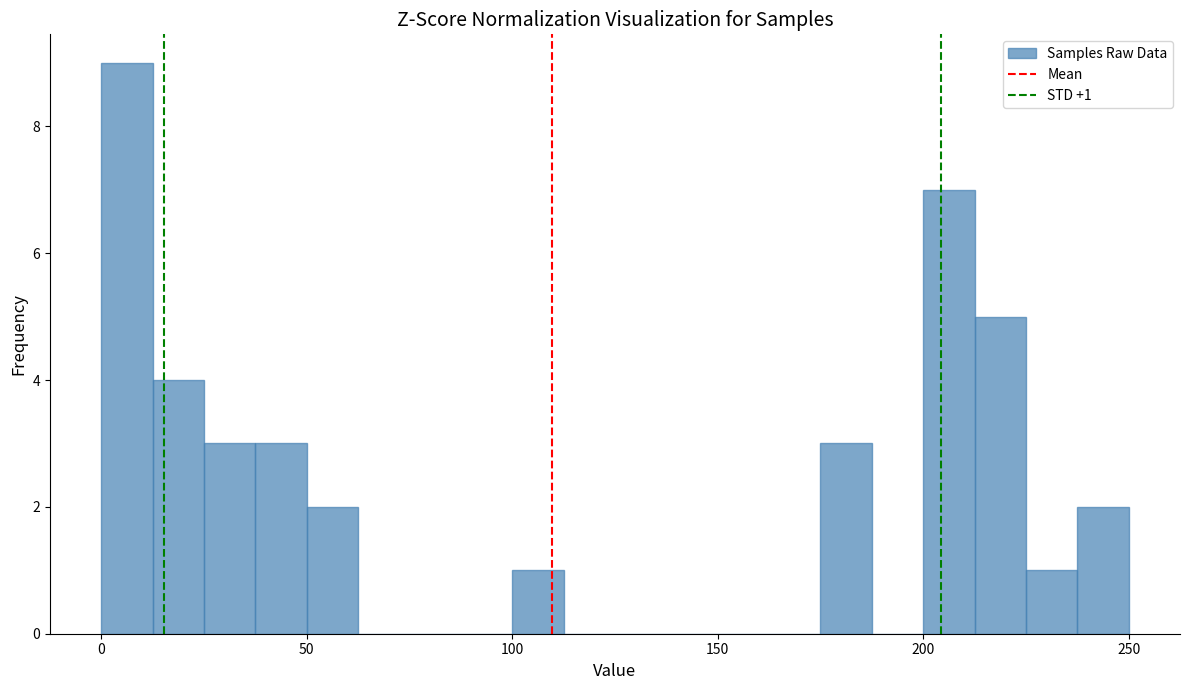

Read against the x-axis, roughly where is the centre of the tallest bar?

5